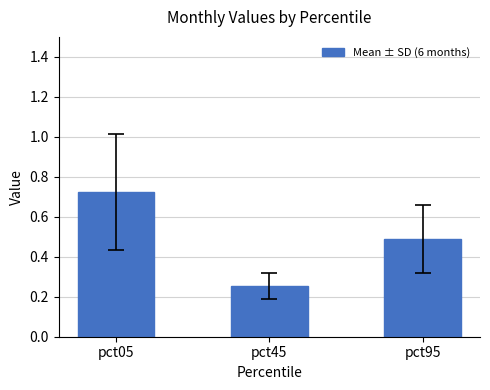

Which category has the lowest value across all series?

pct45